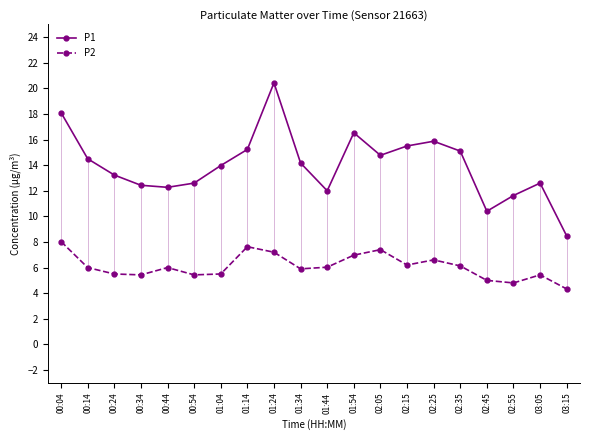

Does the chart display data point markers on the line(s)?

Yes